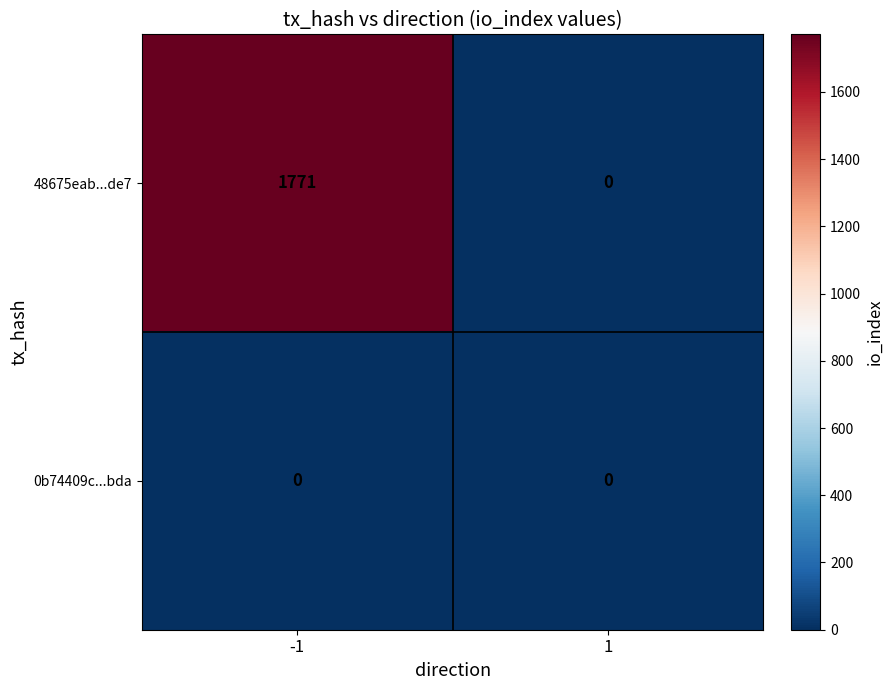

Which label corresponds to the largest value in the chart?

-1